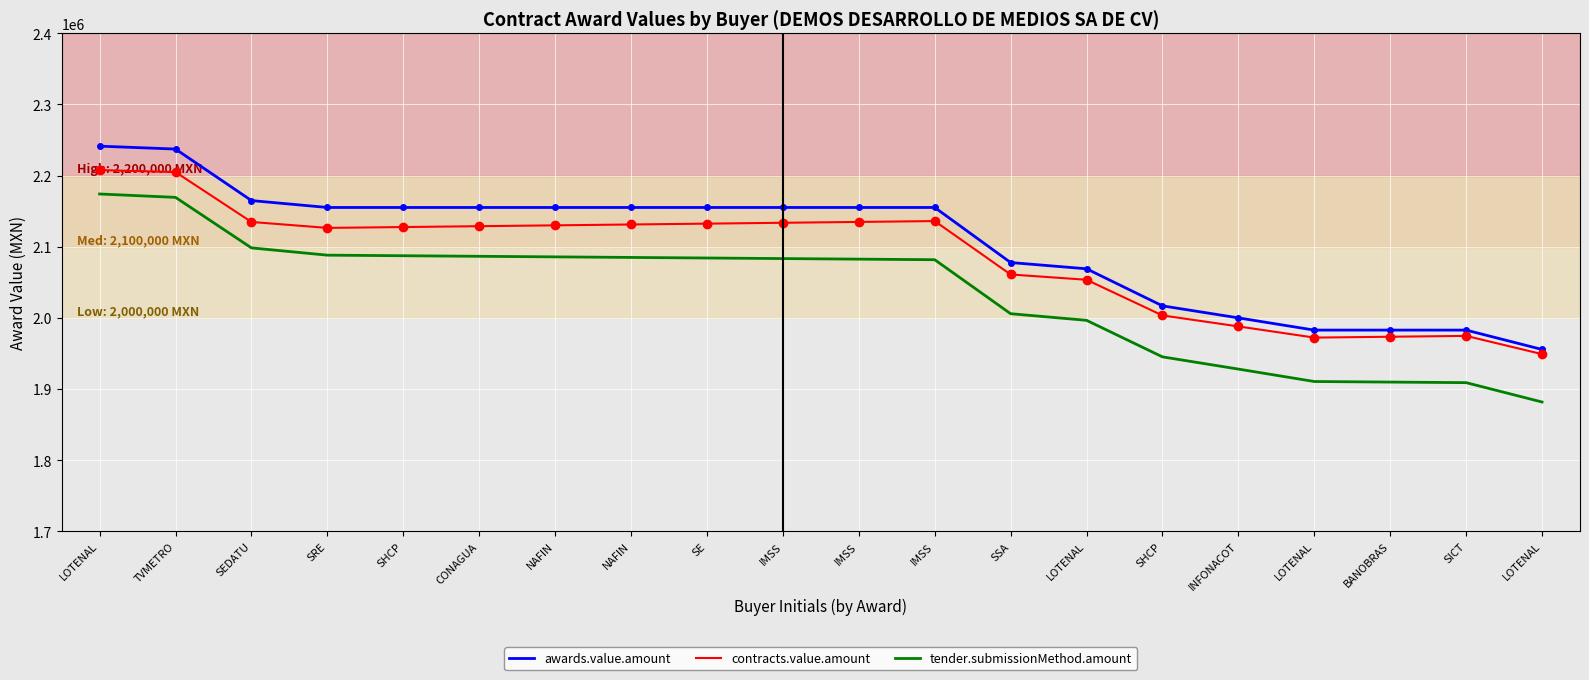

Rank the series at SSA from highest to lowest value.

awards.value.amount, contracts.value.amount, tender.submissionMethod.amount